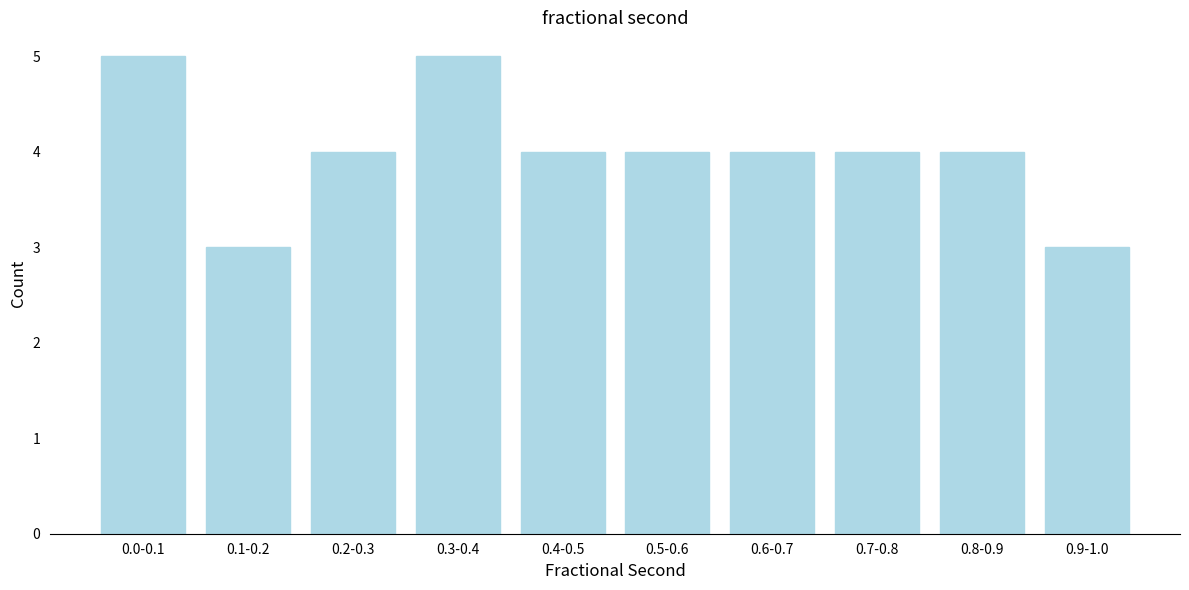

Reading right to left, extract all data points from this chart.

0.9-1.0=3	0.8-0.9=4	0.7-0.8=4	0.6-0.7=4	0.5-0.6=4	0.4-0.5=4	0.3-0.4=5	0.2-0.3=4	0.1-0.2=3	0.0-0.1=5